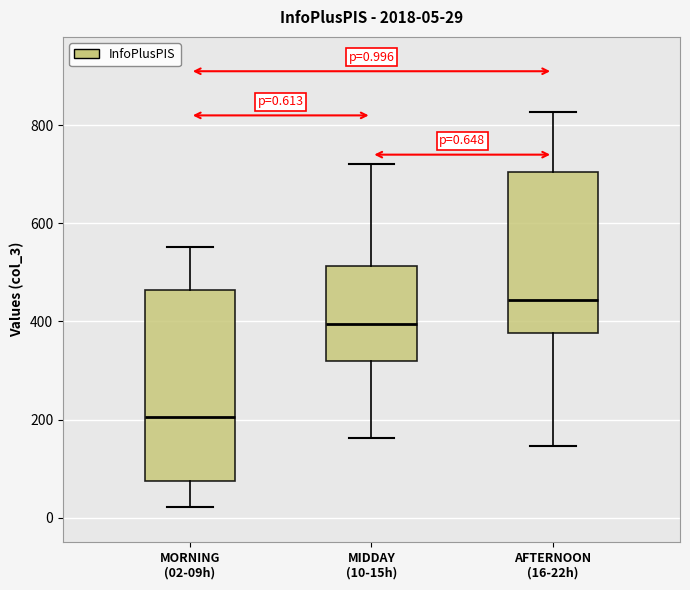

Which box's median line is the lowest?

MORNING (02-09h)